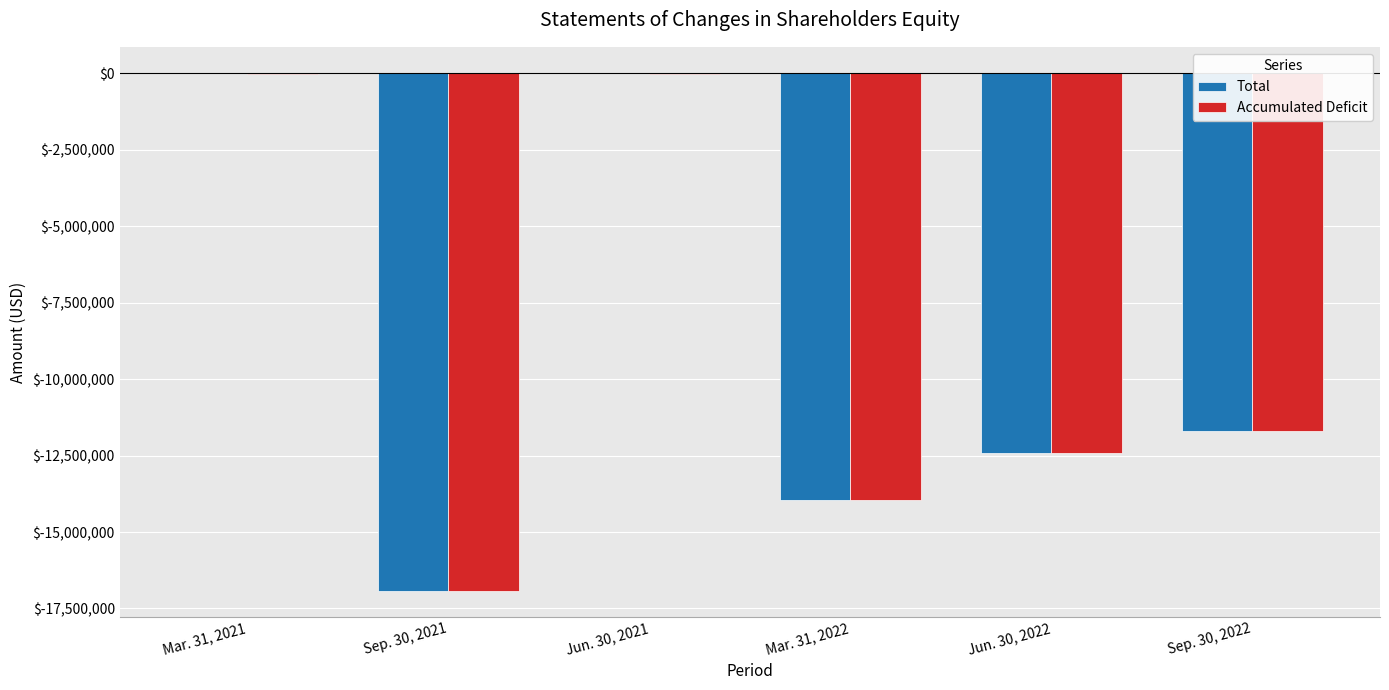

Is the value of Total at Sep. 30, 2021 greater than the value of Accumulated Deficit at Mar. 31, 2021?

No